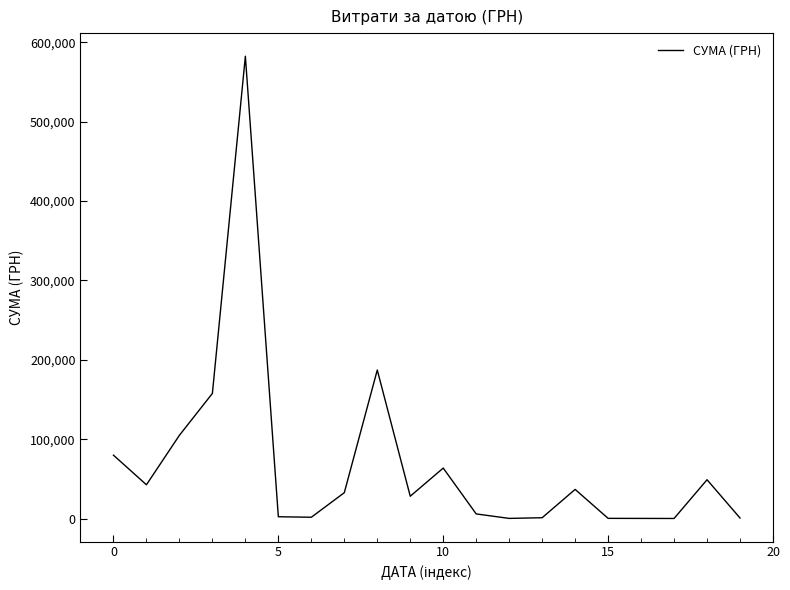

What is the greatest value displayed?

582353.2